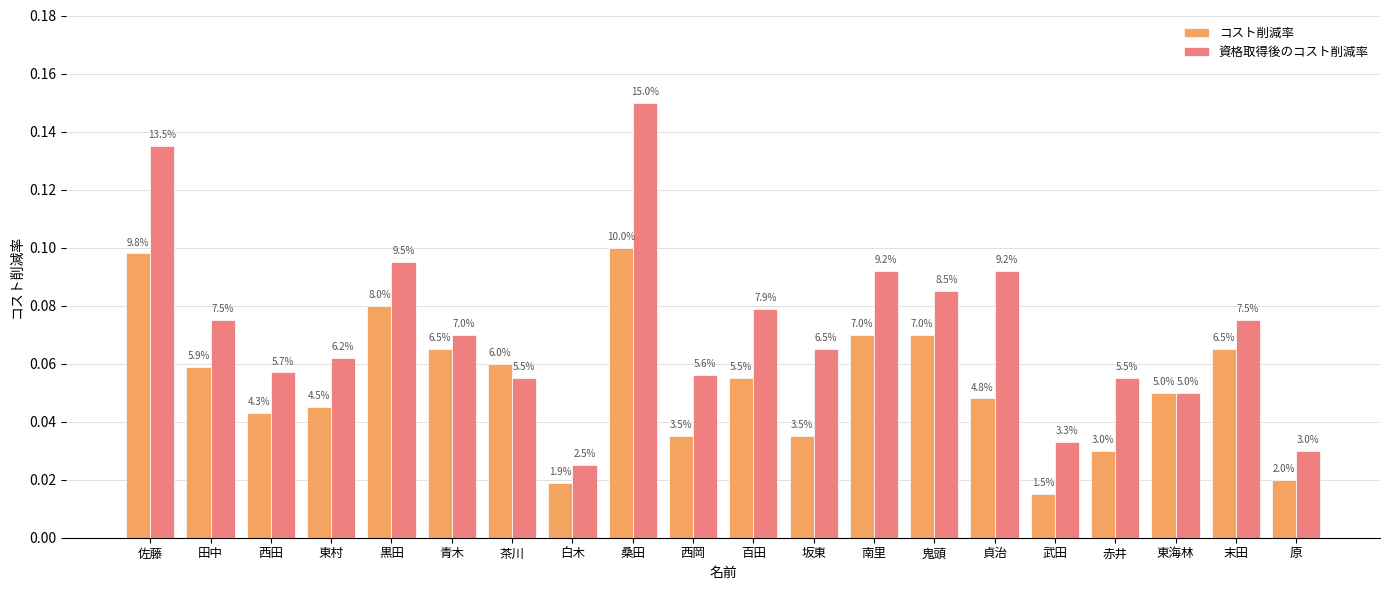

What are all the series names shown in the legend?

コスト削減率, 資格取得後のコスト削減率